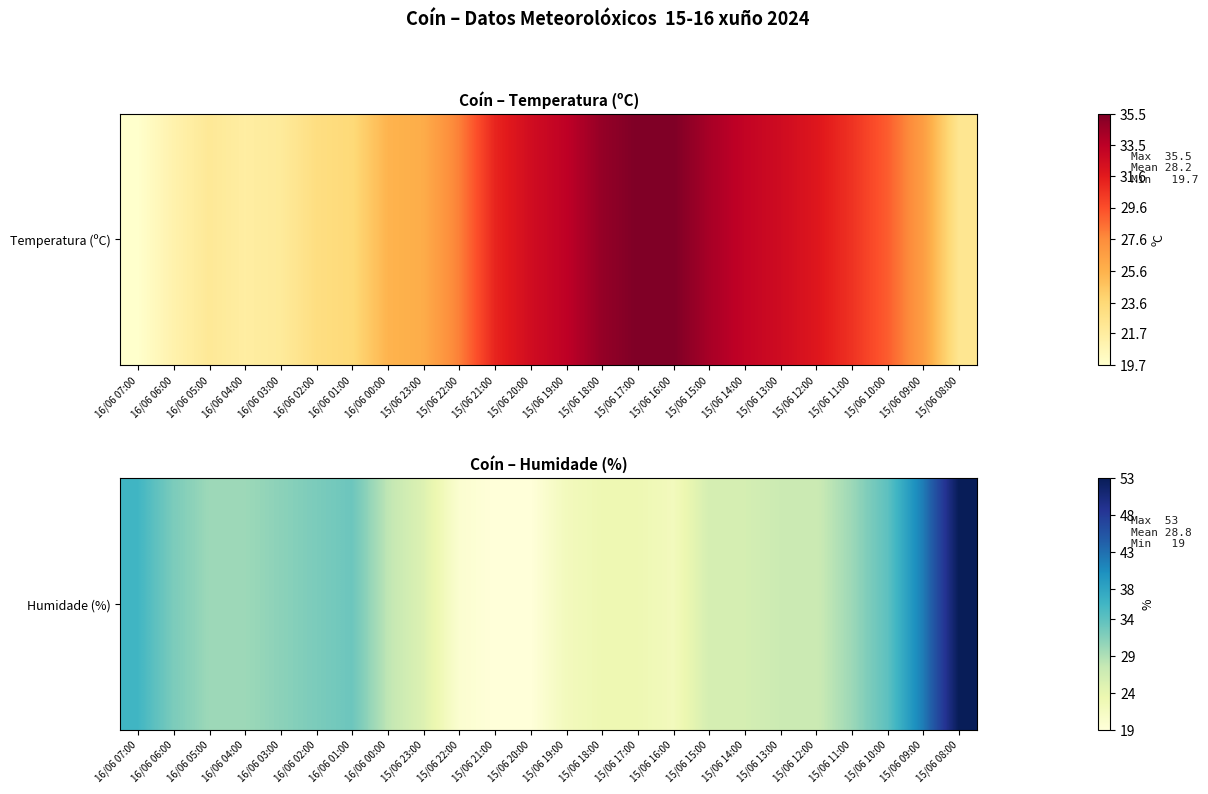

What is the change in value from 15/06 23:00 to 15/06 18:00?

-2